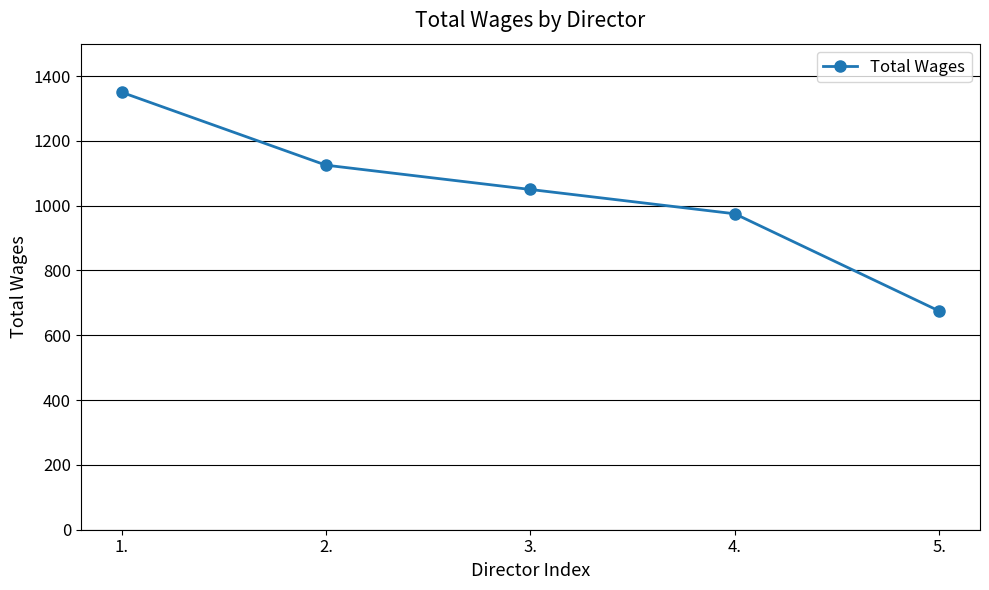

Is this an area chart (filled region under the line)?

No